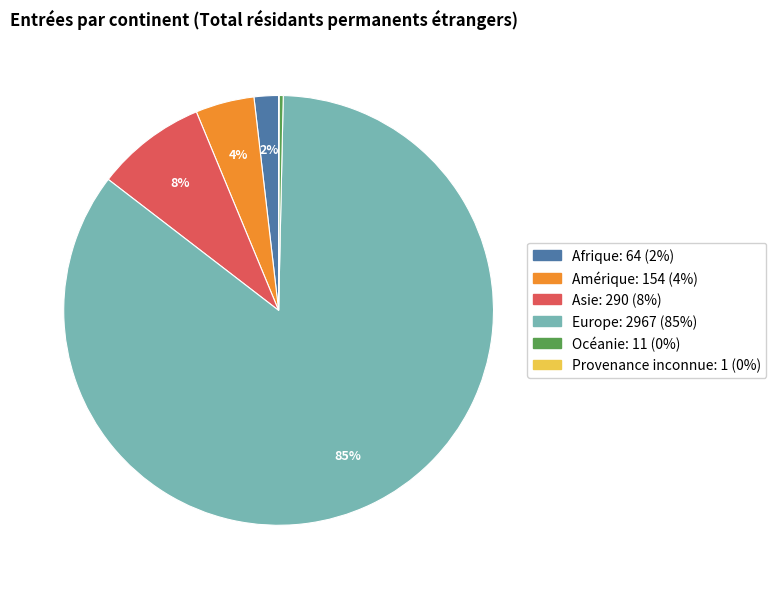

Which category has the biggest portion of the pie?

Europe